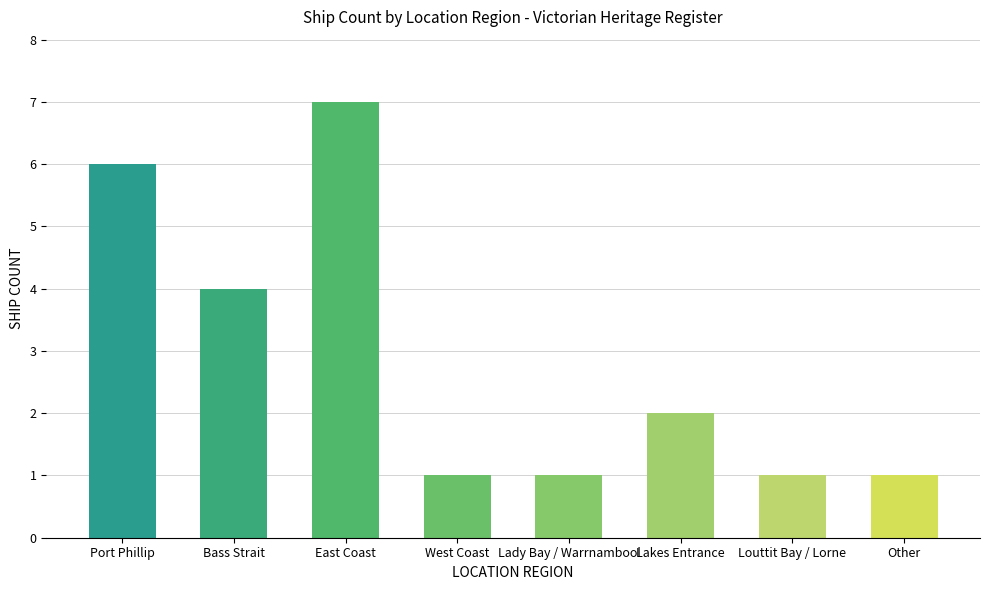

Which category has the highest value across all series?

East Coast